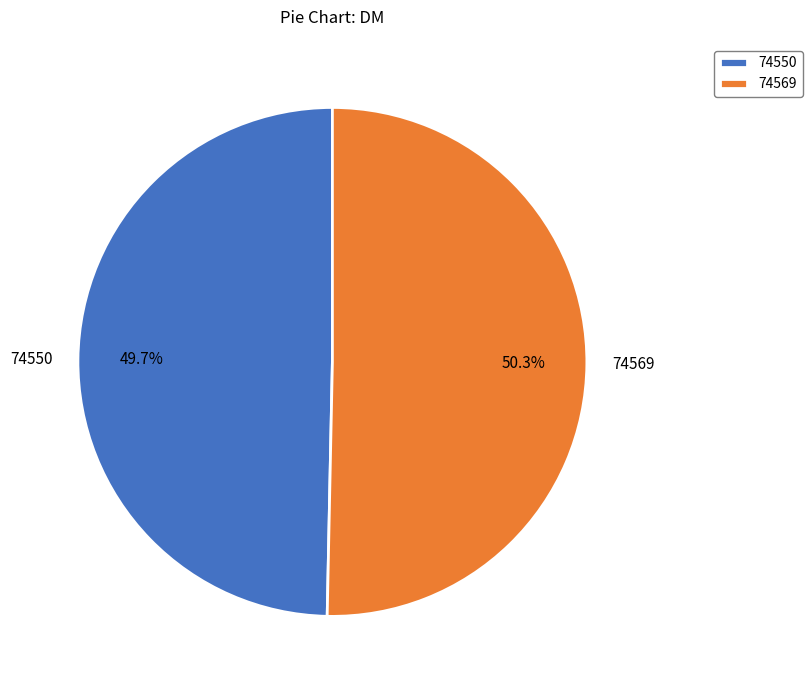

Which category has the smallest portion of the pie?

74550